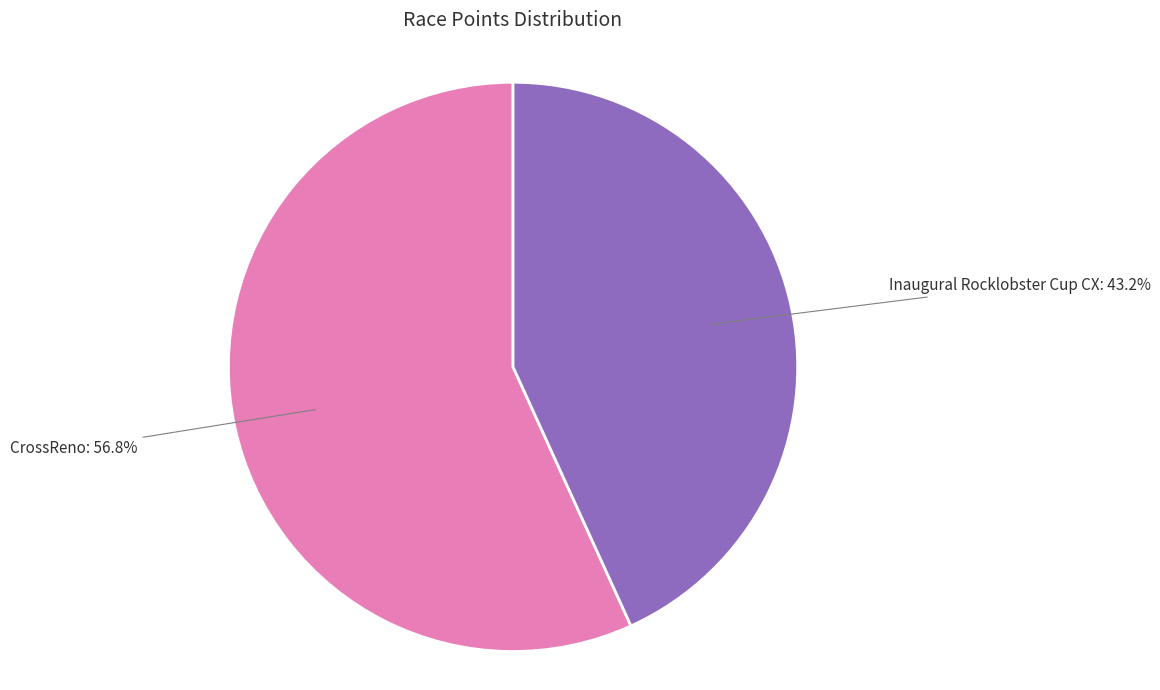

What percentage is the Inaugural Rocklobster Cup CX slice, to the nearest percent?

43%